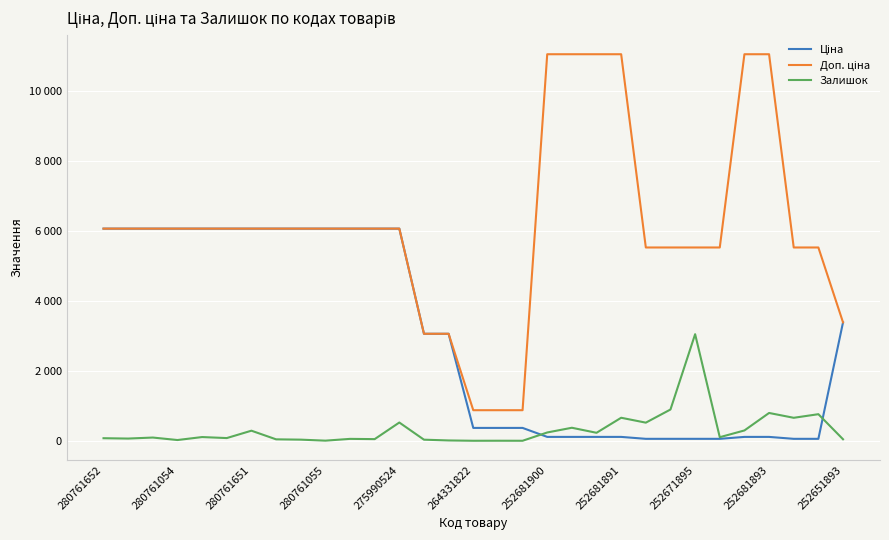

What is the highest value of the Доп. ціна series?

11055.0